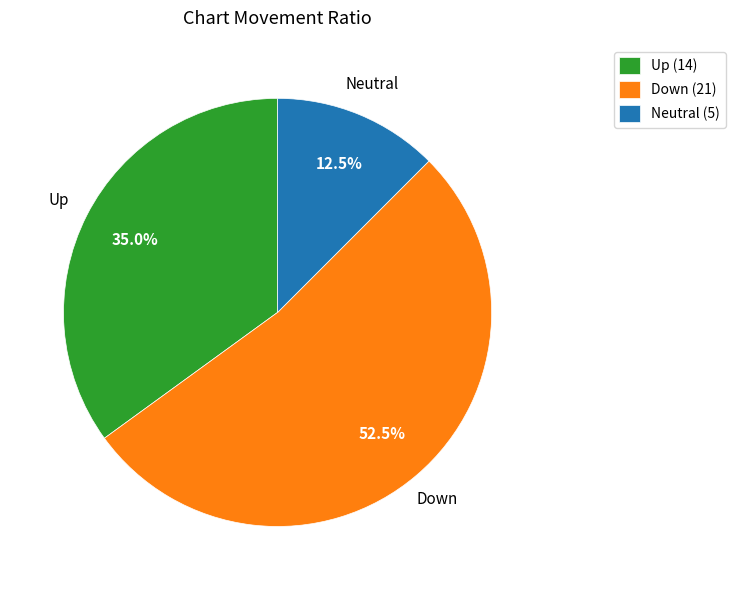

Rank the categories by value from highest to lowest.

Down, Up, Neutral